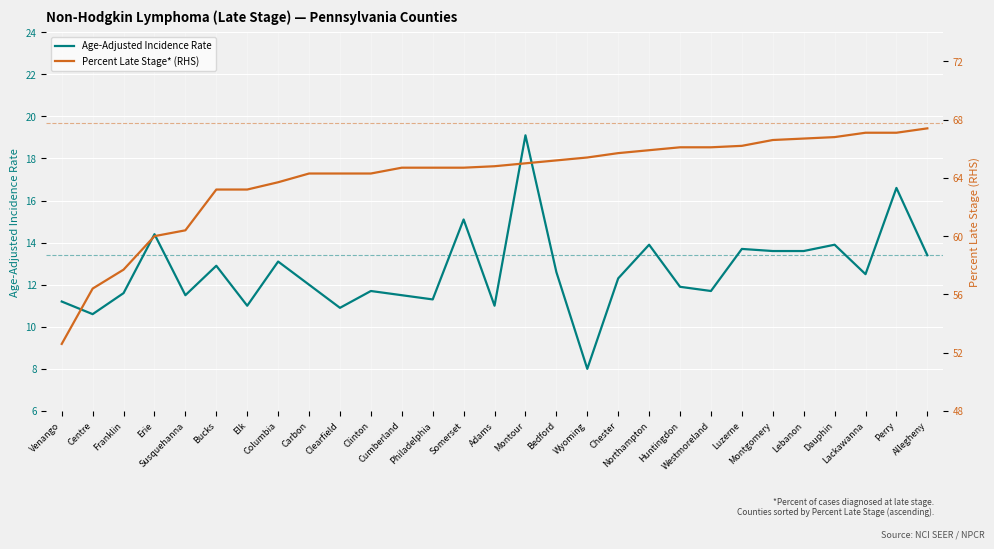

At which label is Percent Late Stage closest to 60?

Erie